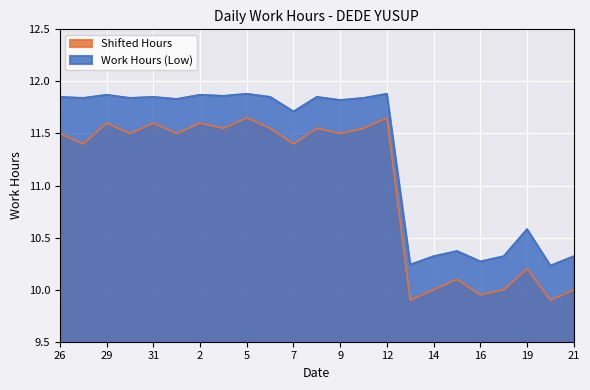

Reading left to right, list all the values displayed in this chart.

Work Hours (Low): 26=11.8	27=11.8	29=11.9	30=11.8	31=11.8	1=11.8	2=11.9	3=11.9	5=11.9	6=11.8	7=11.7	8=11.8	9=11.8	10=11.8	12=11.9	13=10.2	14=10.3	15=10.4	16=10.3	17=10.3	19=10.6	20=10.2	21=10.3
Shifted Hours: 26=11.5	27=11.4	29=11.6	30=11.5	31=11.6	1=11.5	2=11.6	3=11.6	5=11.7	6=11.6	7=11.4	8=11.6	9=11.5	10=11.6	12=11.7	13=9.9	14=10.0	15=10.1	16=9.9	17=10.0	19=10.2	20=9.9	21=10.0